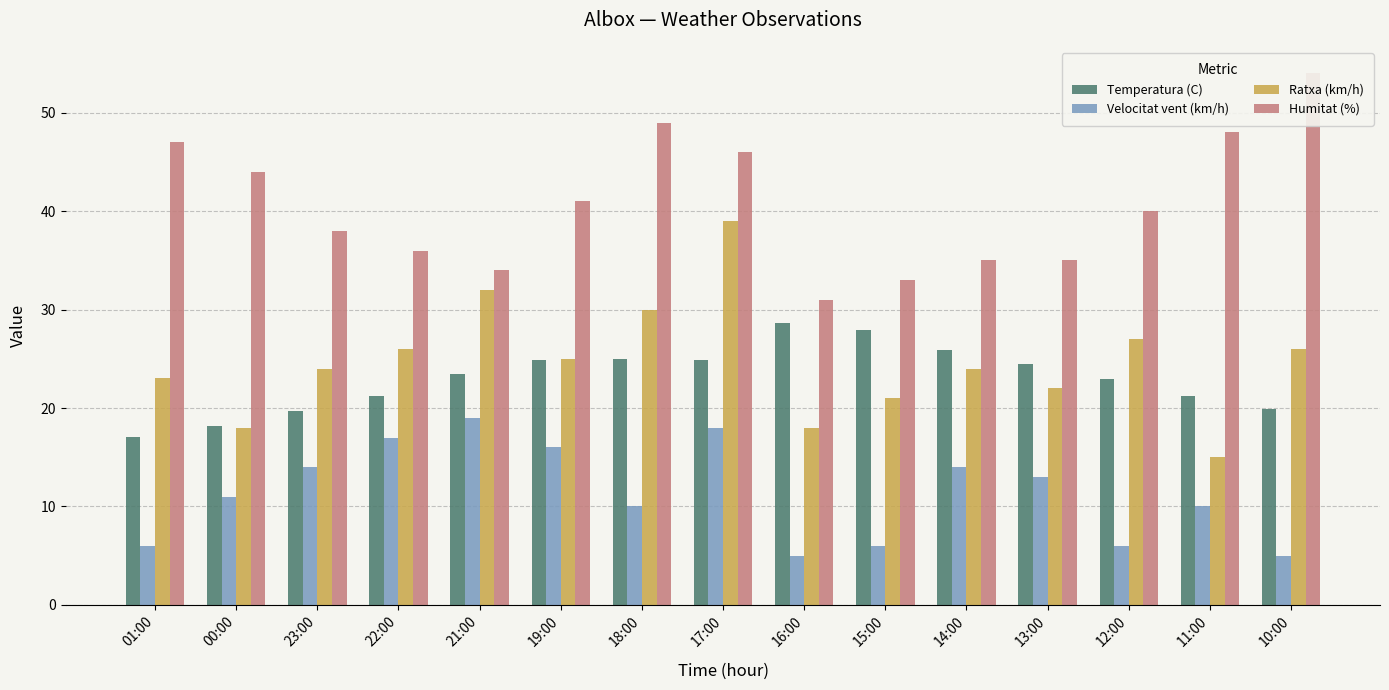

The value of Humitat (%) at 16:00 is 31.0. True or false?

True